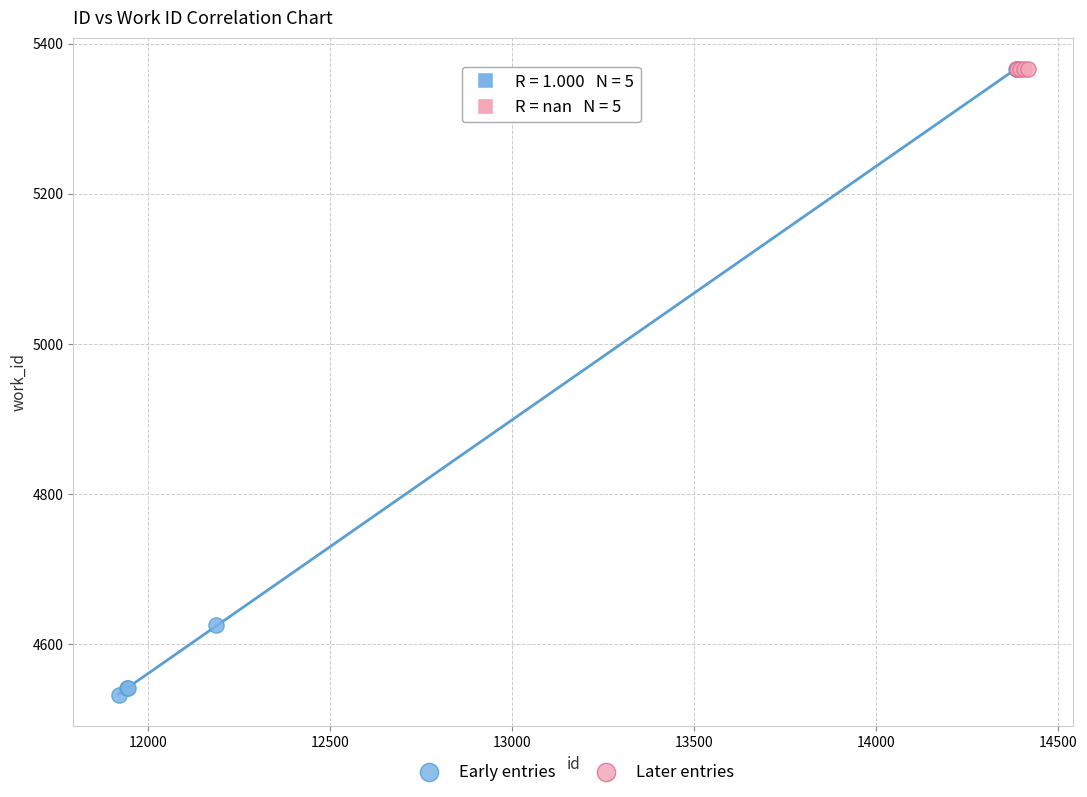

Which series contains the lowest Y value?

Early entries